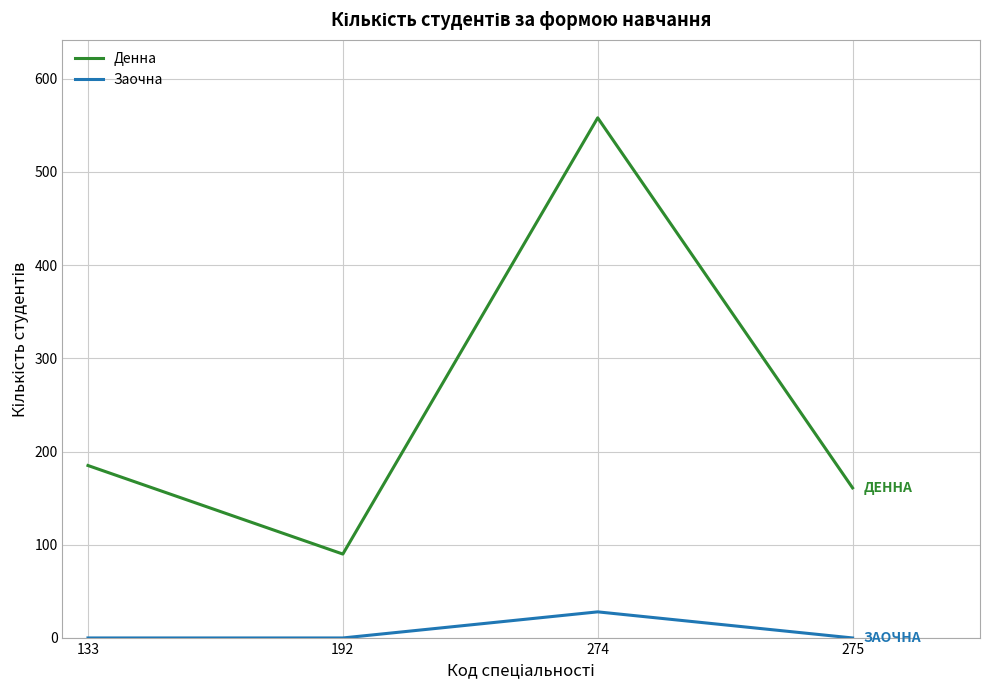

True or false: Заочна and Денна intersect in this chart.

False